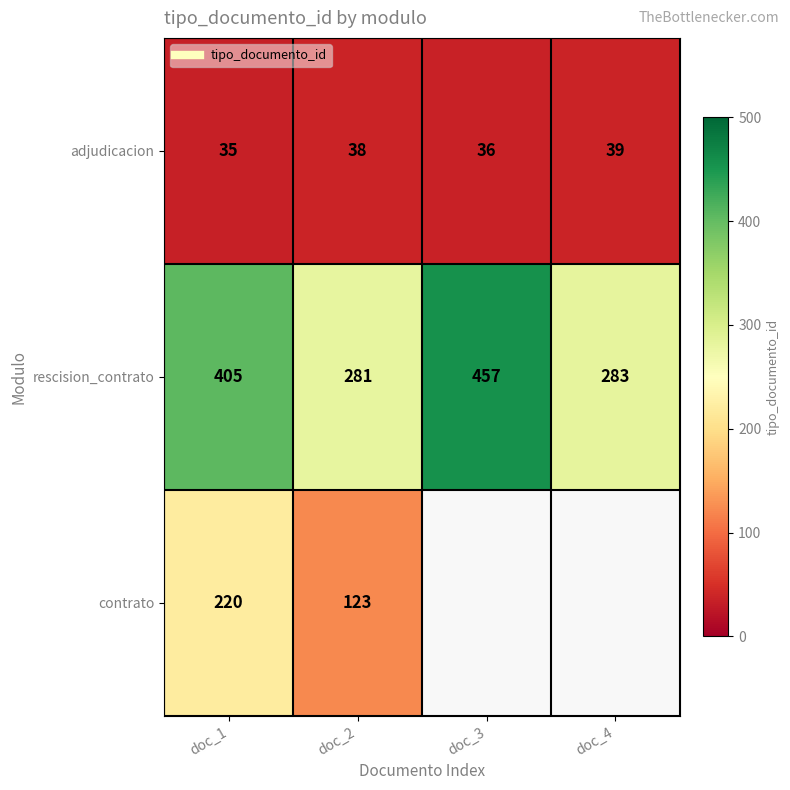

Between doc_1 and doc_3, which is larger?

doc_3